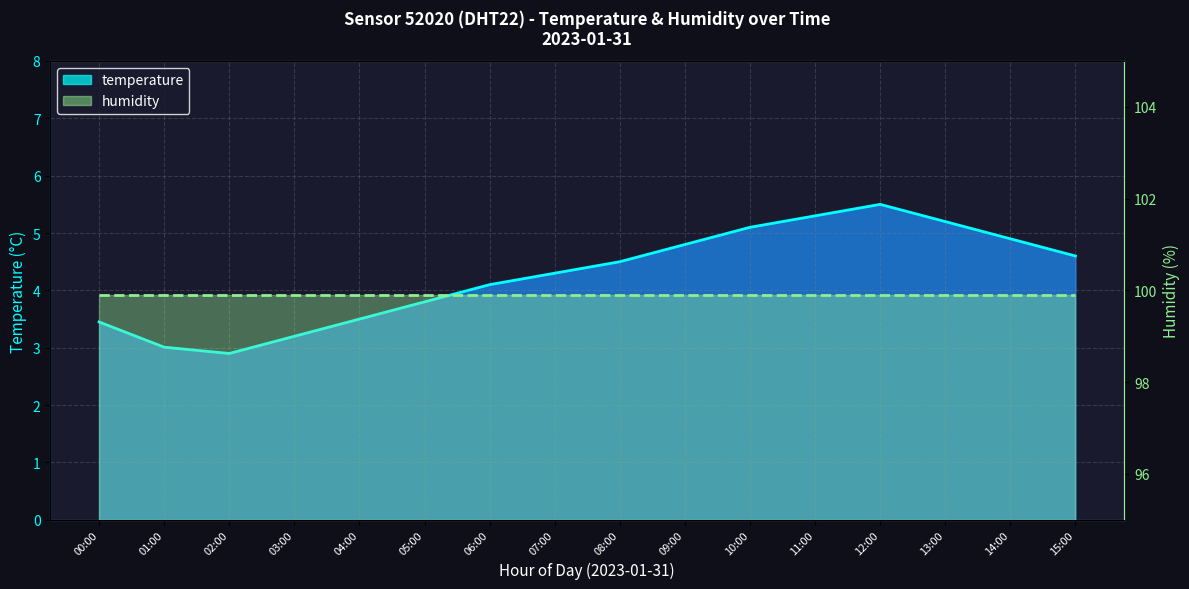

What is the label of the 16th point from the right?

00:00